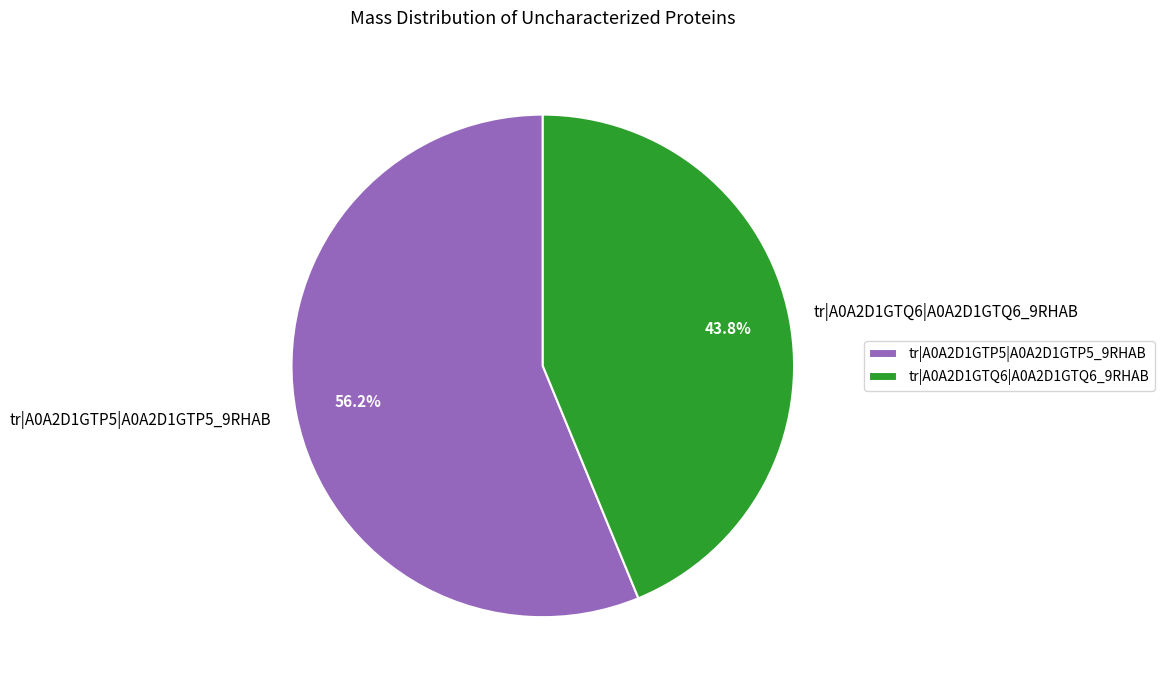

Which slice is the largest?

tr|A0A2D1GTP5|A0A2D1GTP5_9RHAB